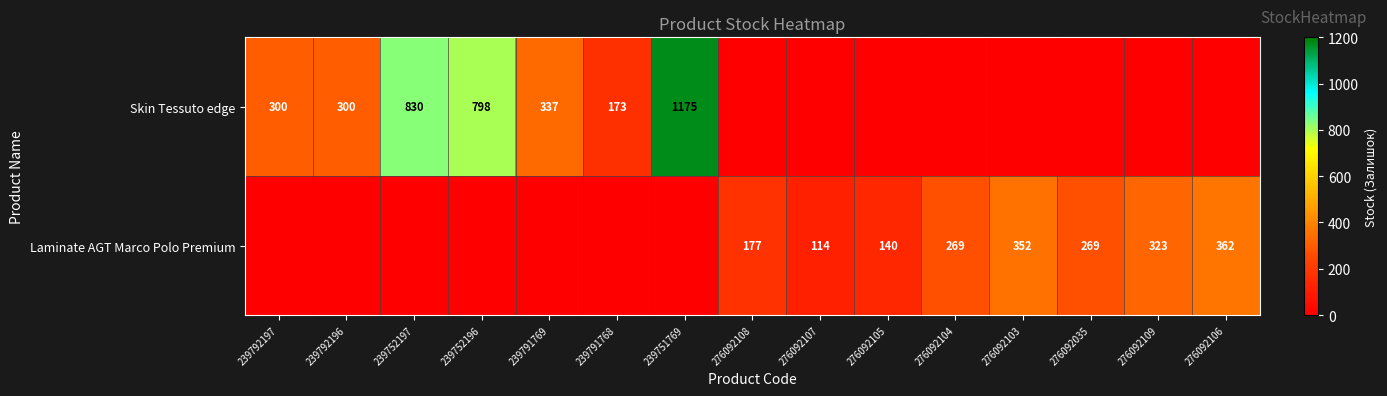

The Skin Tessuto edge series shows 173 at 239791768. True or false?

True